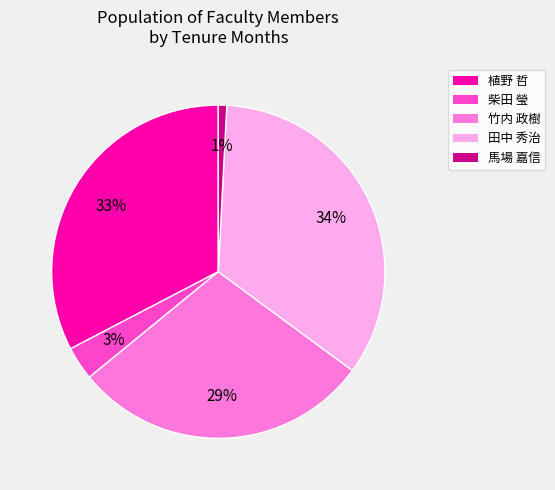

To the nearest percent, what percentage of the pie is 竹内 政樹?

29%